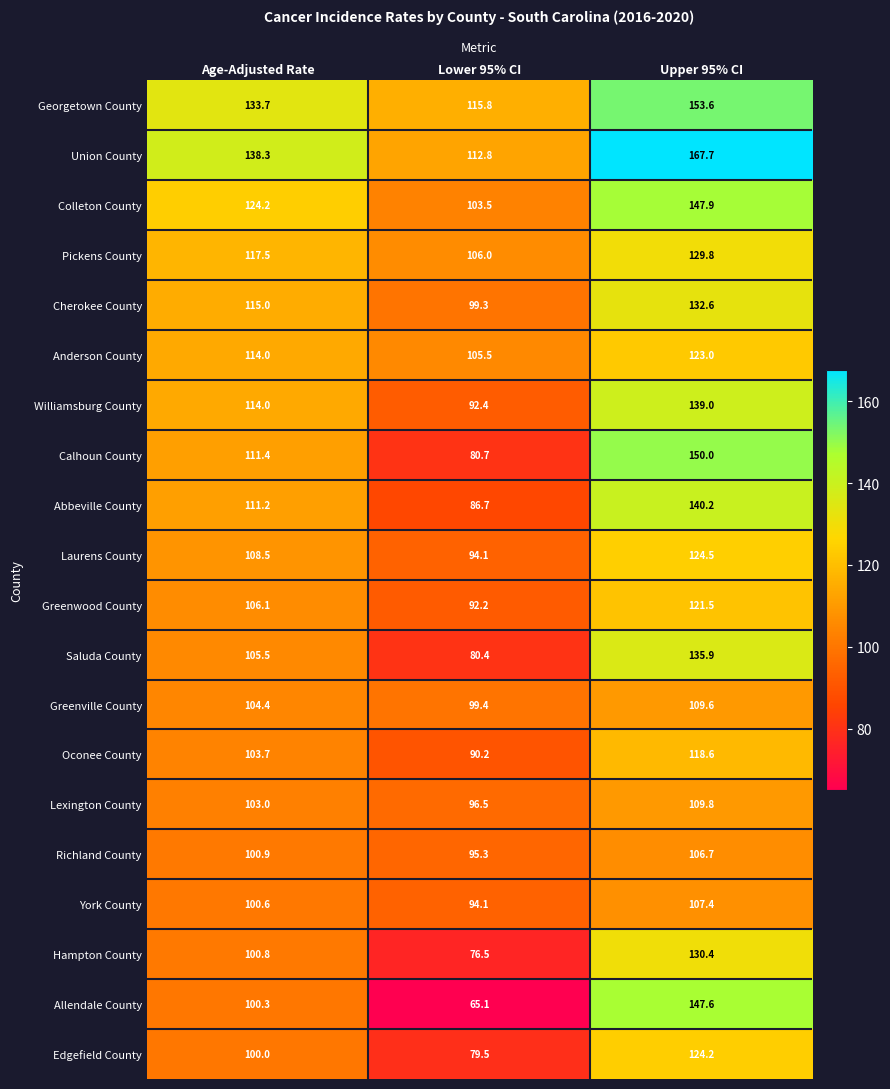

What is the spread (max minus min) of values at Lower 95% CI?

50.7